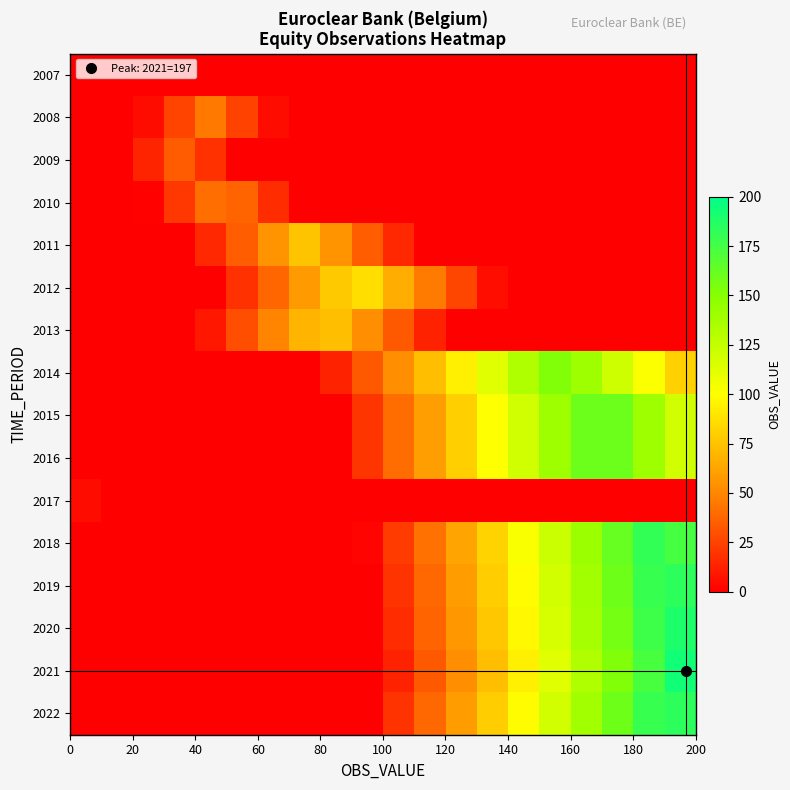

Which series has the largest range (max minus min)?

2021